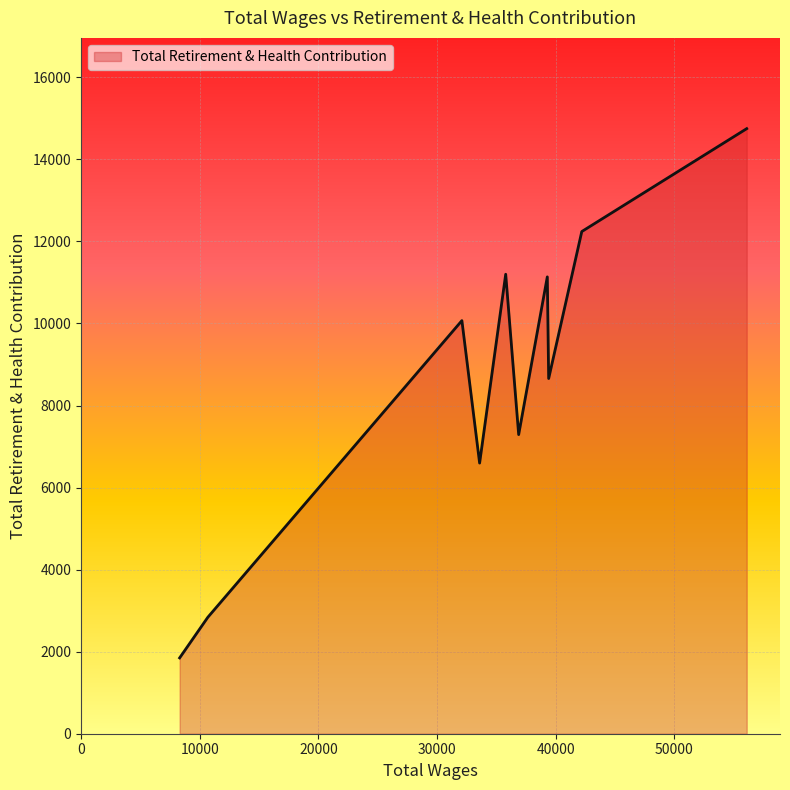

What is the smallest value displayed?

1848